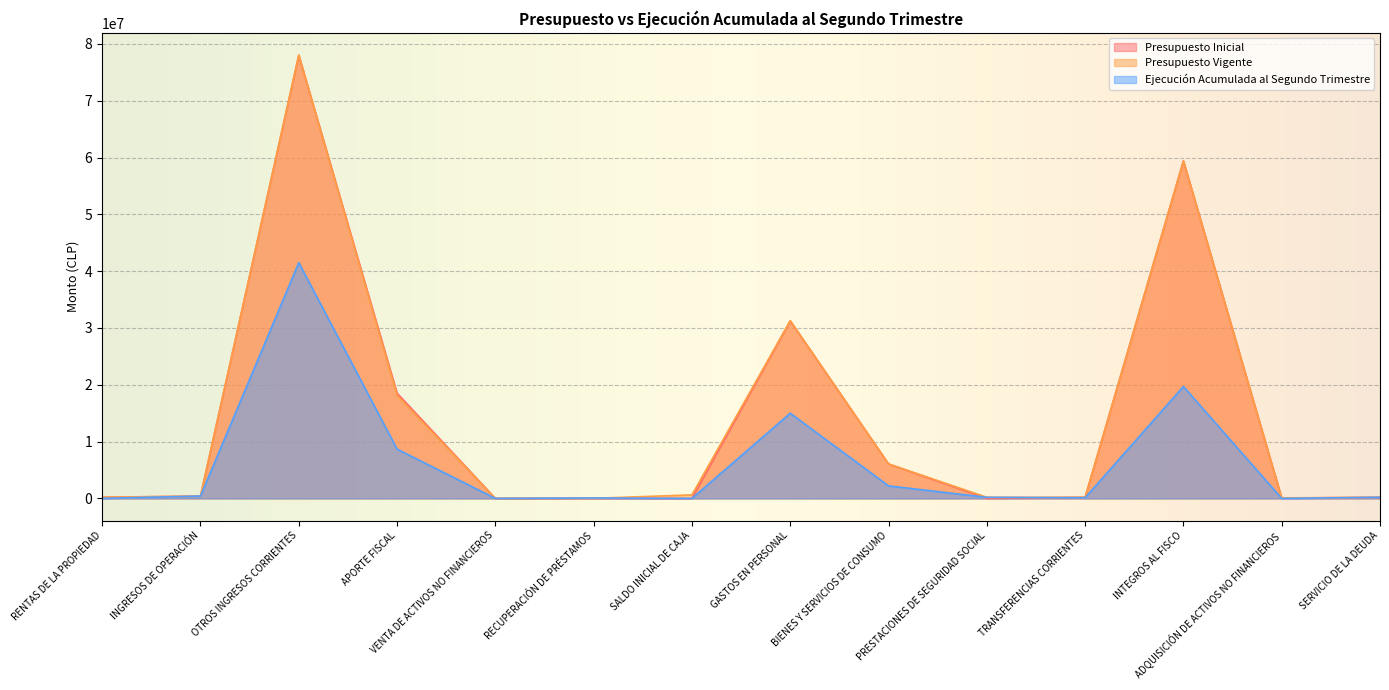

What is the difference between the highest and lowest values at GASTOS EN PERSONAL?

16295103